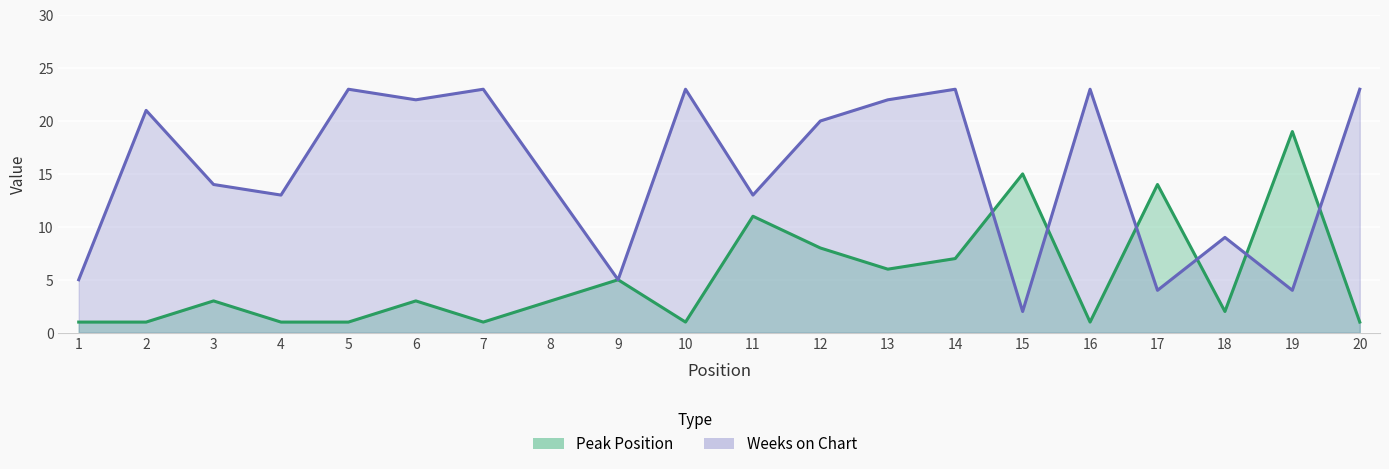

Reading left to right, list all the values displayed in this chart.

Peak Position: 1=1	2=1	3=3	4=1	5=1	6=3	7=1	8=3	9=5	10=1	11=11	12=8	13=6	14=7	15=15	16=1	17=14	18=2	19=19	20=1
Weeks on Chart: 1=5	2=21	3=14	4=13	5=23	6=22	7=23	8=14	9=5	10=23	11=13	12=20	13=22	14=23	15=2	16=23	17=4	18=9	19=4	20=23